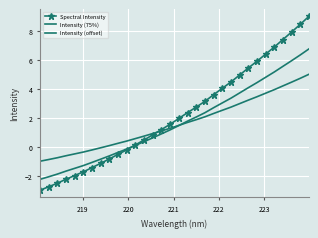

Reading left to right, extract all data points from this chart.

Spectral Intensity: -3.0	-2.8	-2.5	-2.2	-2.0	-1.7	-1.4	-1.1	-0.8	-0.5	-0.2	0.1	0.5	0.8	1.2	1.6	2.0	2.4	2.7	3.1	3.6	4.0	4.5	4.9	5.4	5.9	6.4	6.9	7.4	7.9	8.4	9.0
Intensity (75%): -2.2	-2.1	-1.9	-1.7	-1.5	-1.3	-1.1	-0.9	-0.6	-0.4	-0.2	0.1	0.4	0.6	0.9	1.2	1.5	1.8	2.1	2.3	2.7	3.0	3.4	3.7	4.1	4.4	4.8	5.2	5.5	5.9	6.3	6.8
Intensity (offset): -1.0	-0.9	-0.8	-0.6	-0.5	-0.4	-0.2	-0.1	0.1	0.2	0.4	0.6	0.7	0.9	1.1	1.3	1.5	1.7	1.9	2.1	2.3	2.5	2.7	3.0	3.2	3.4	3.7	3.9	4.2	4.5	4.7	5.0